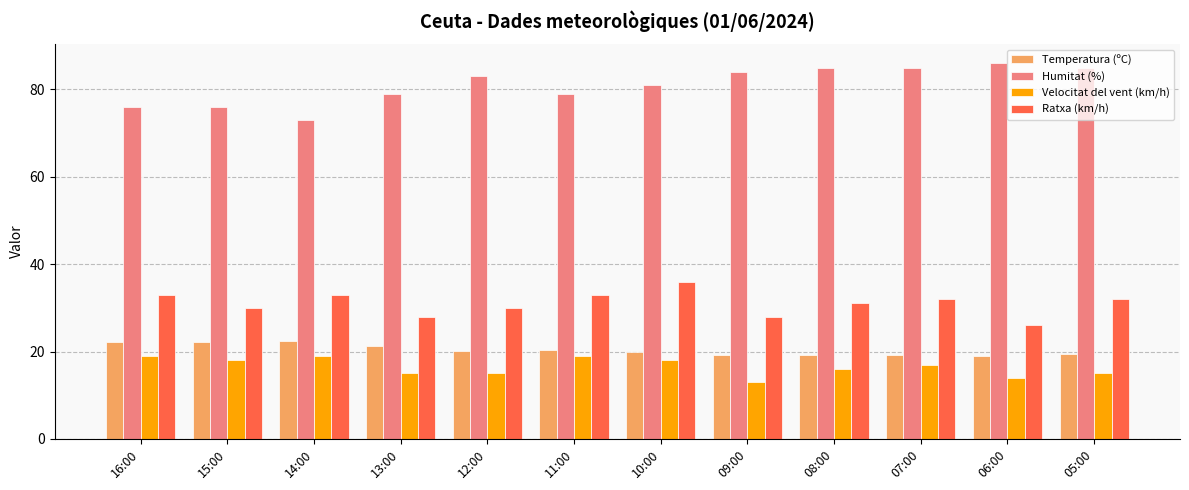

What is the approximate value of Ratxa (km/h) at 05:00?

32.0